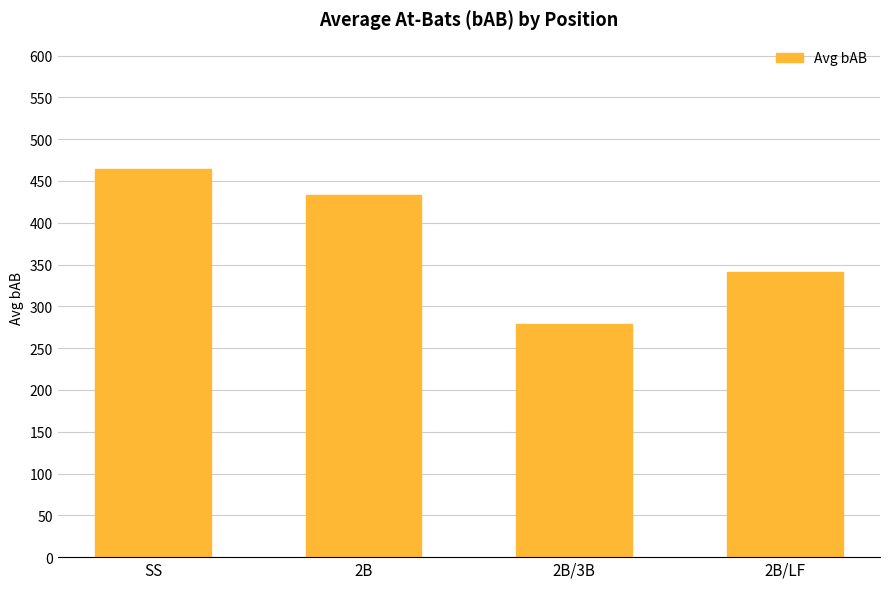

What is the label of the 3rd bar from the right?

2B